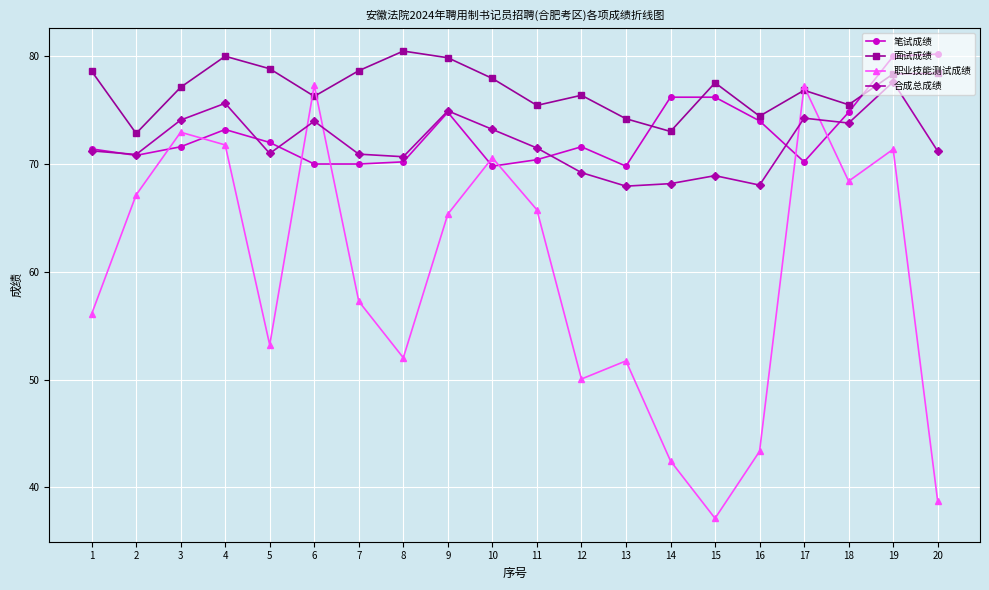

What is the approximate value of 合成总成绩 at 1?

71.2